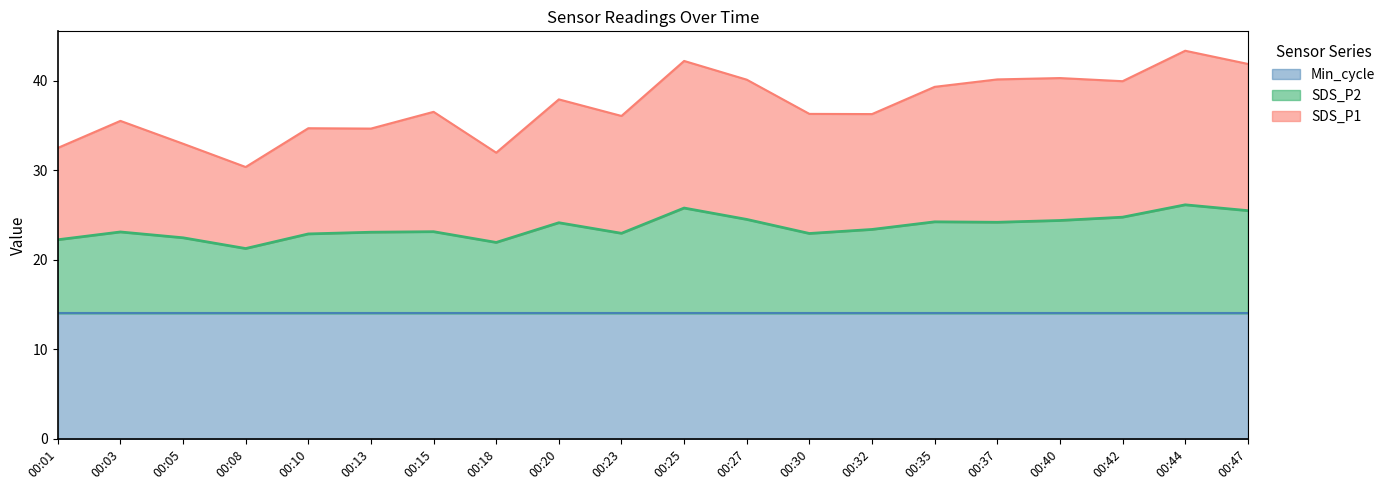

At which category is the sum across all series the highest?

00:44